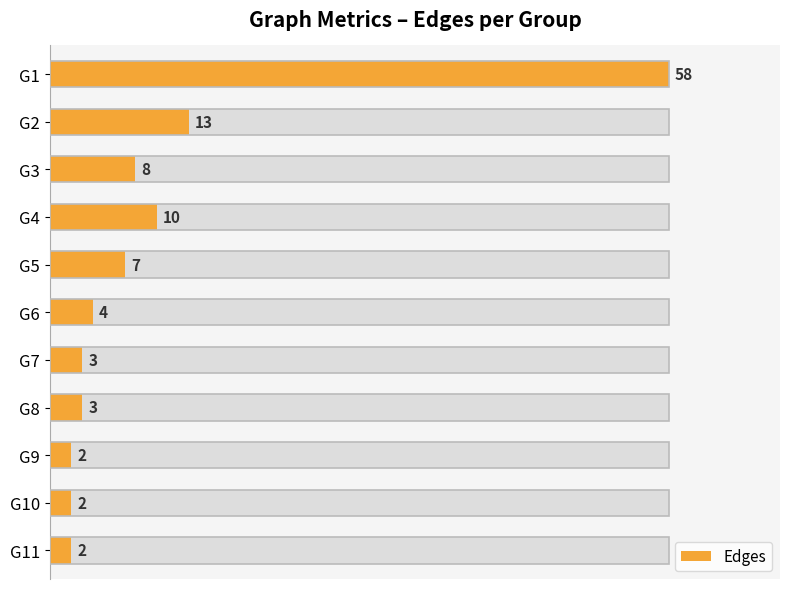

Is it true that the value at G6 is 2?

False